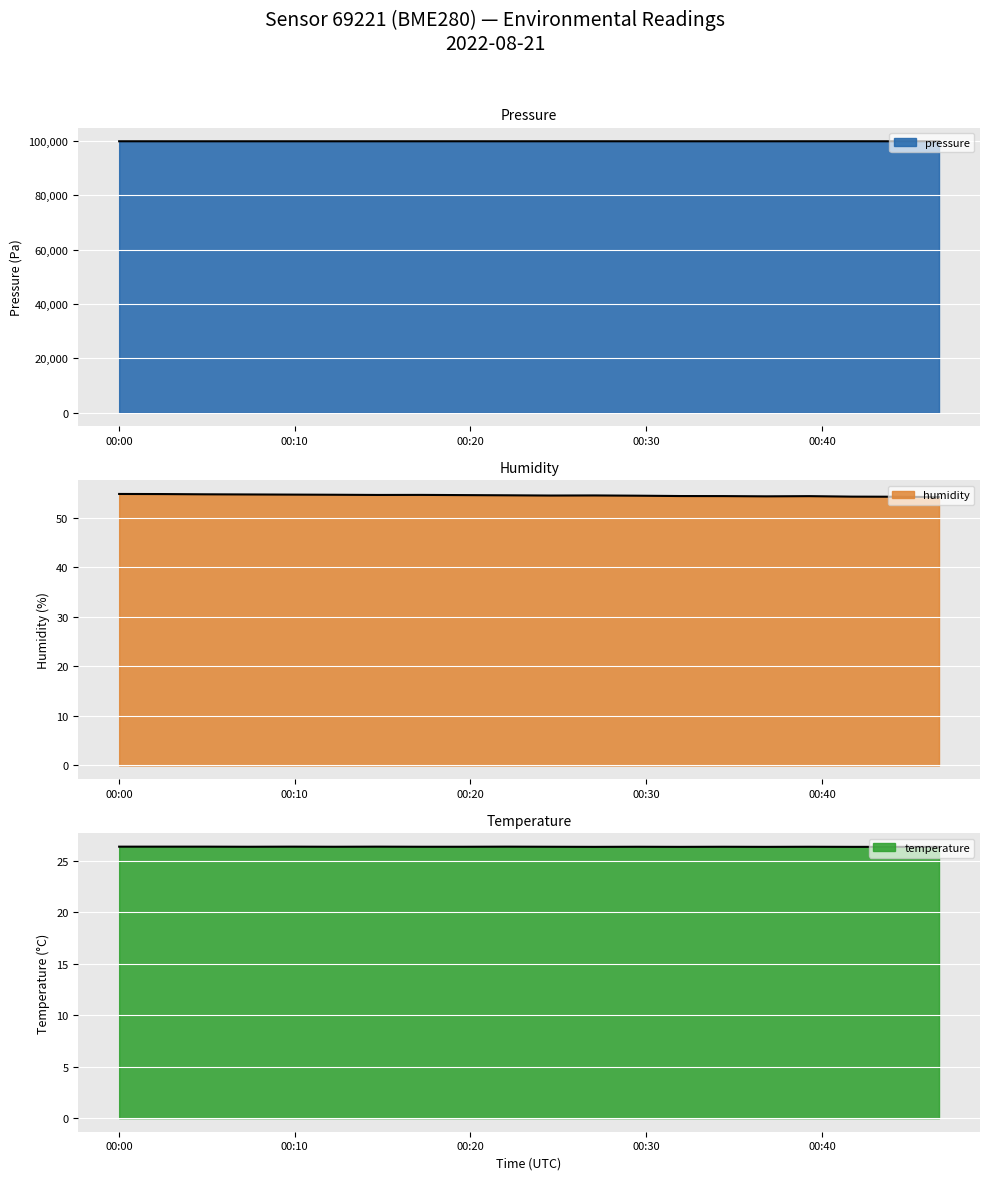

True or false: pressure has more than 0 interior local peaks.

True